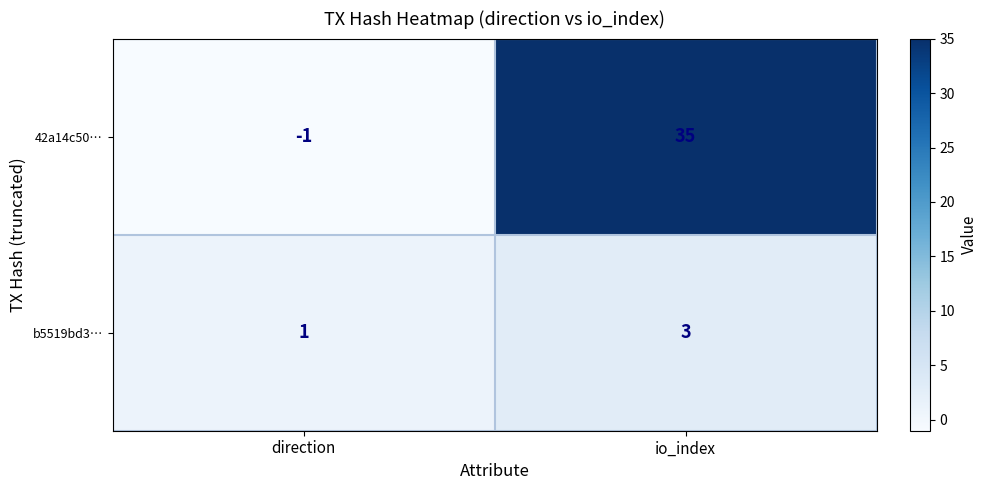

Reading right to left, extract all data points from this chart.

42a14c50…: 35	-1
b5519bd3…: 3	1